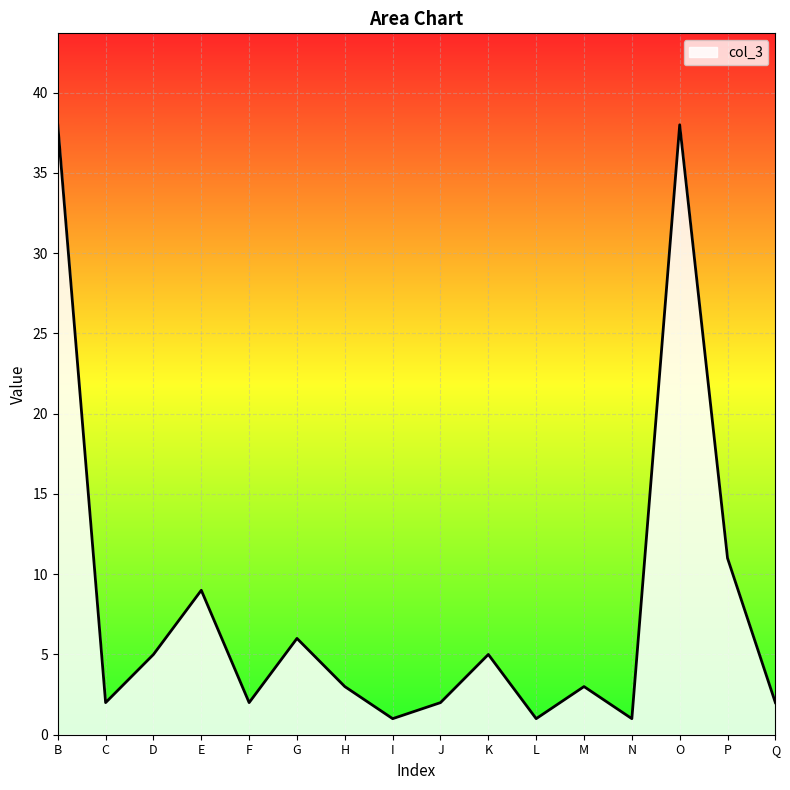

Is it true that the value at L is 1?

True